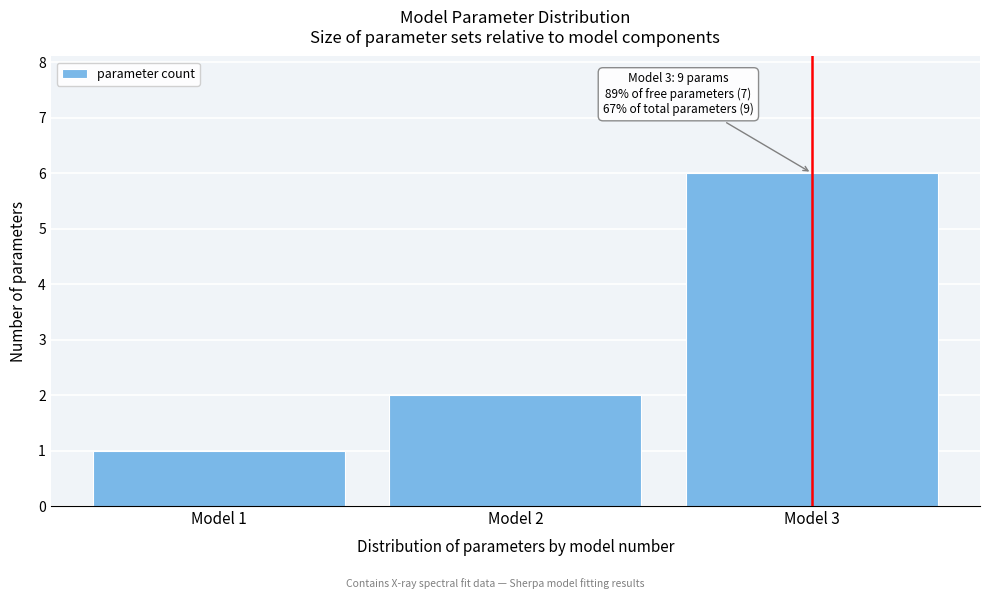

Which range on the x-axis has the tallest bar?

2.5 to 3.5